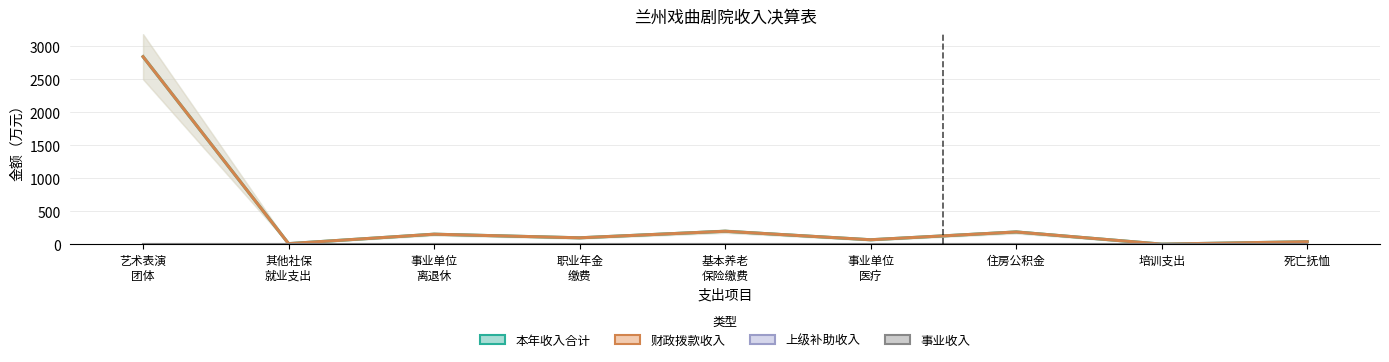

At which category does 本年收入合计 reach its first local valley?

其他社会保障和就业支出